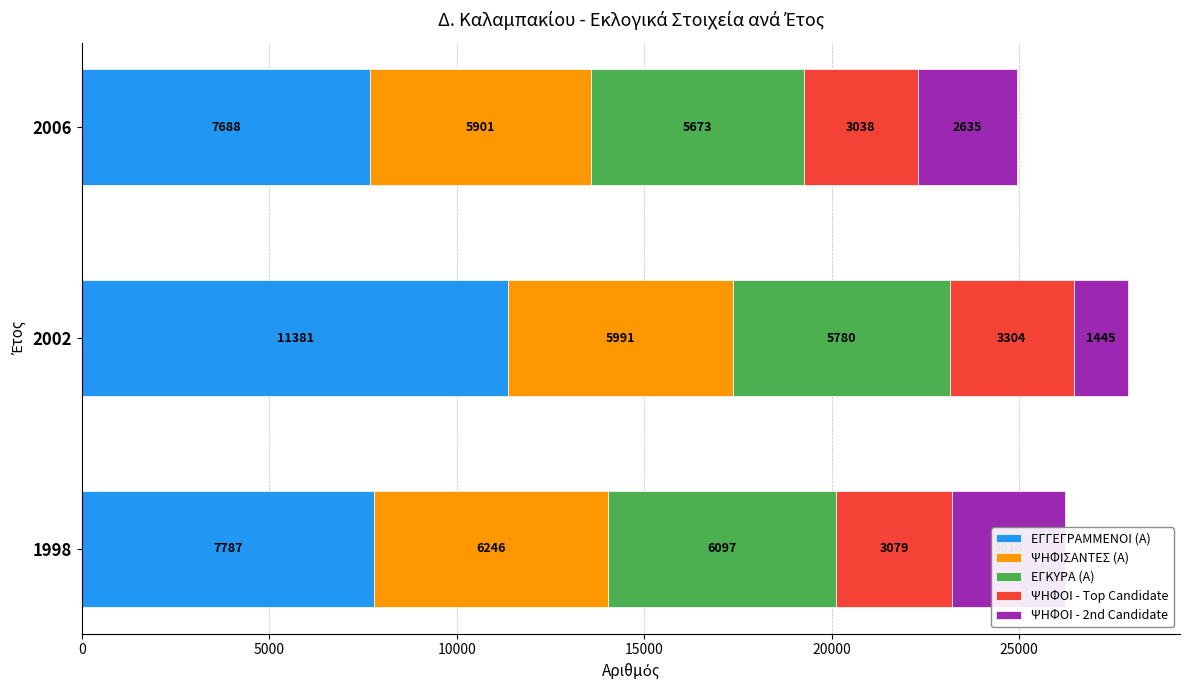

Which series has the widest spread of values?

ΕΓΓΕΓΡΑΜΜΕΝΟΙ (Α)